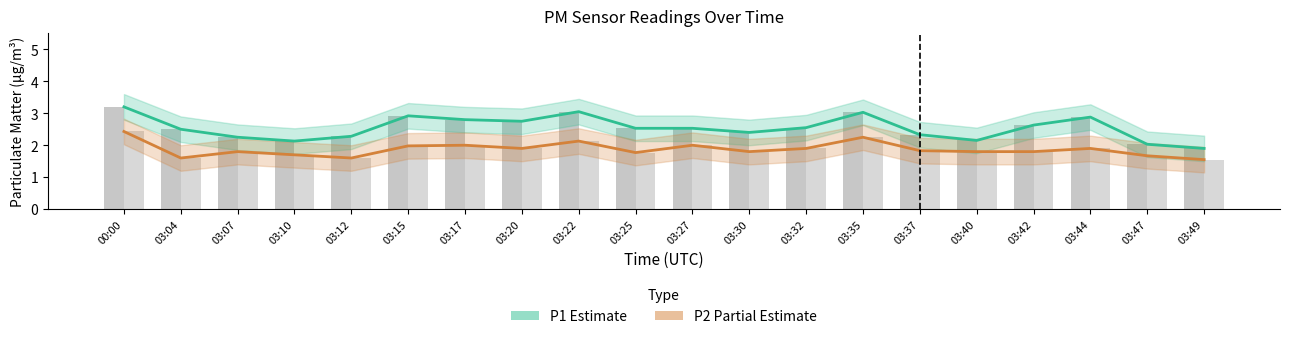

What is the difference between the P1 values at 03:10 and 00:00?

1.1